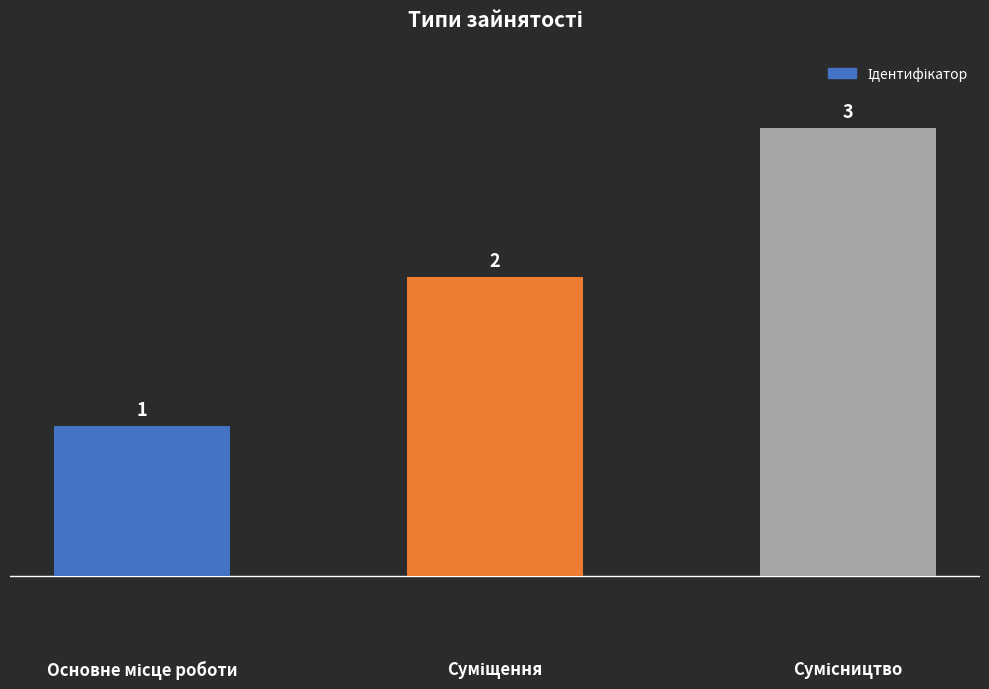

Count the values in the range 1 to 3.

3